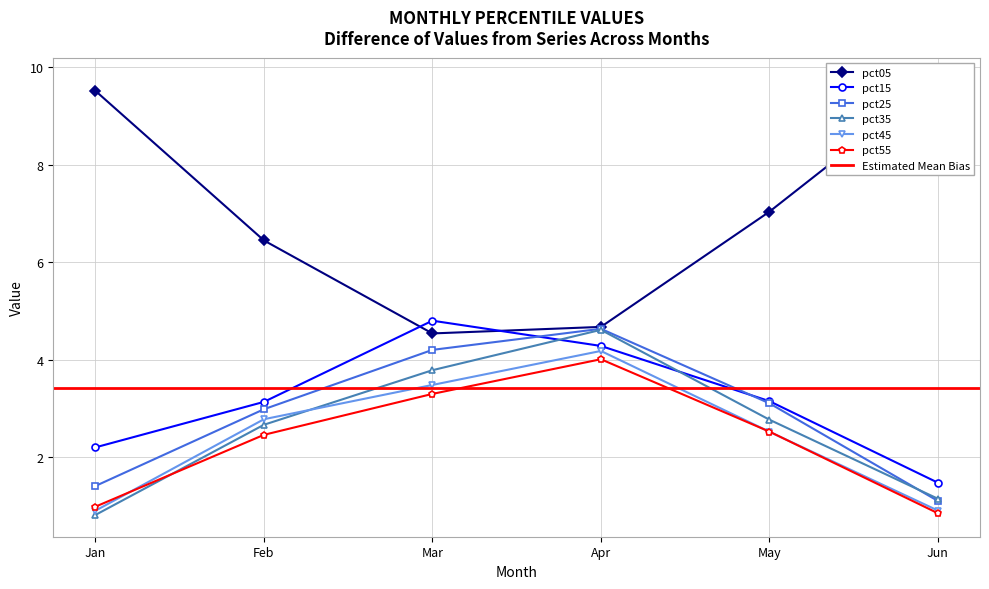

The value of pct35 at Feb is 0.6. True or false?

False